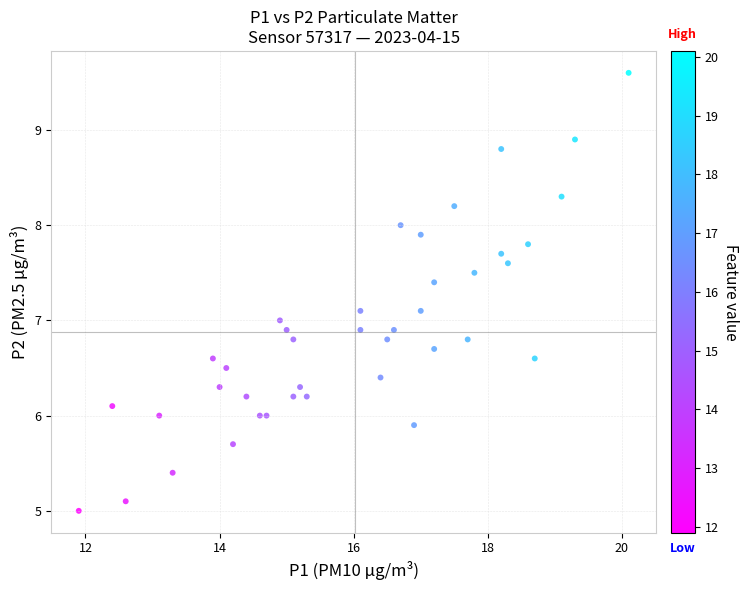

What is the range of X values (max minus min)?

8.2